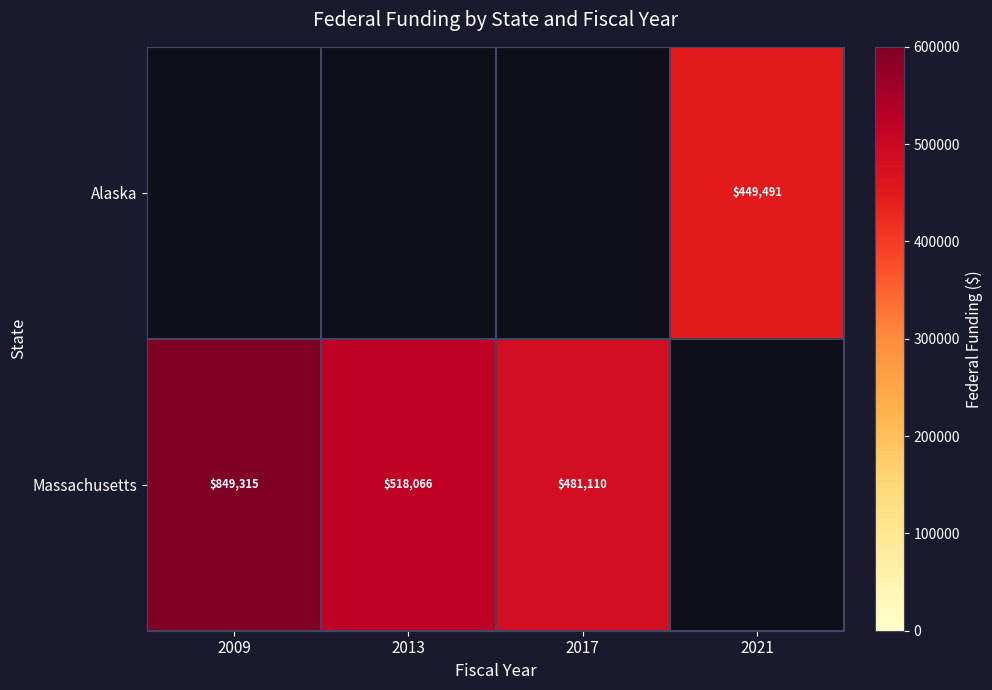

What is the sum of the Massachusetts values at 2013 and 2017?

999176